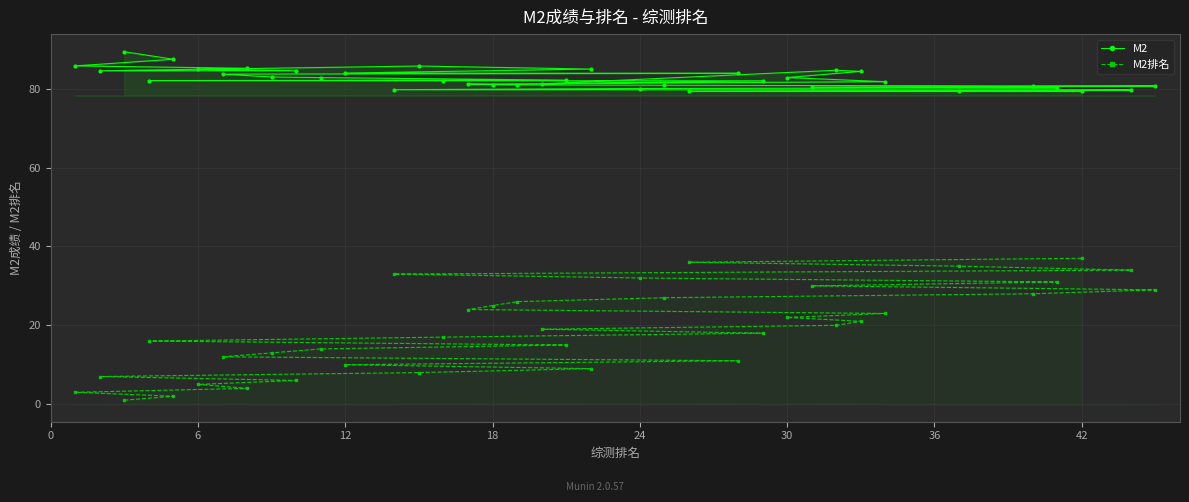

Rank the series by their average value, from lowest to highest.

M2排名, M2